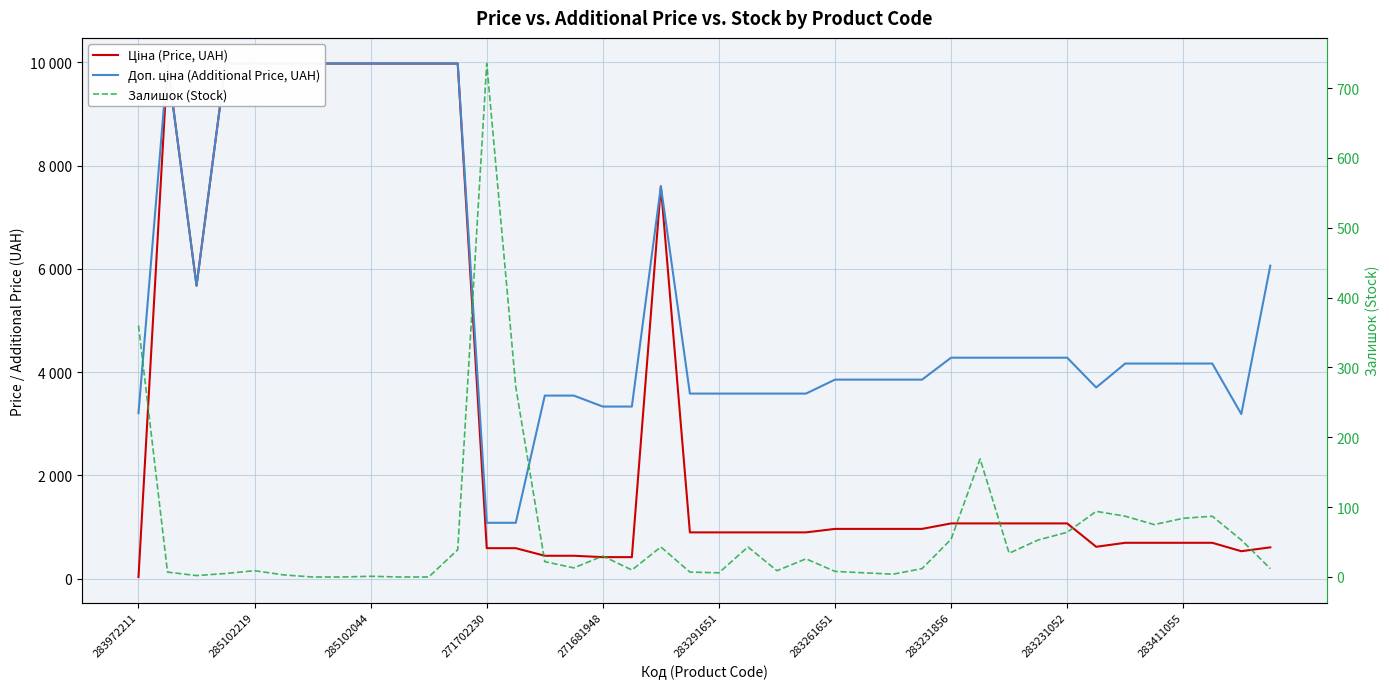

Does the chart have visible grid lines?

Yes